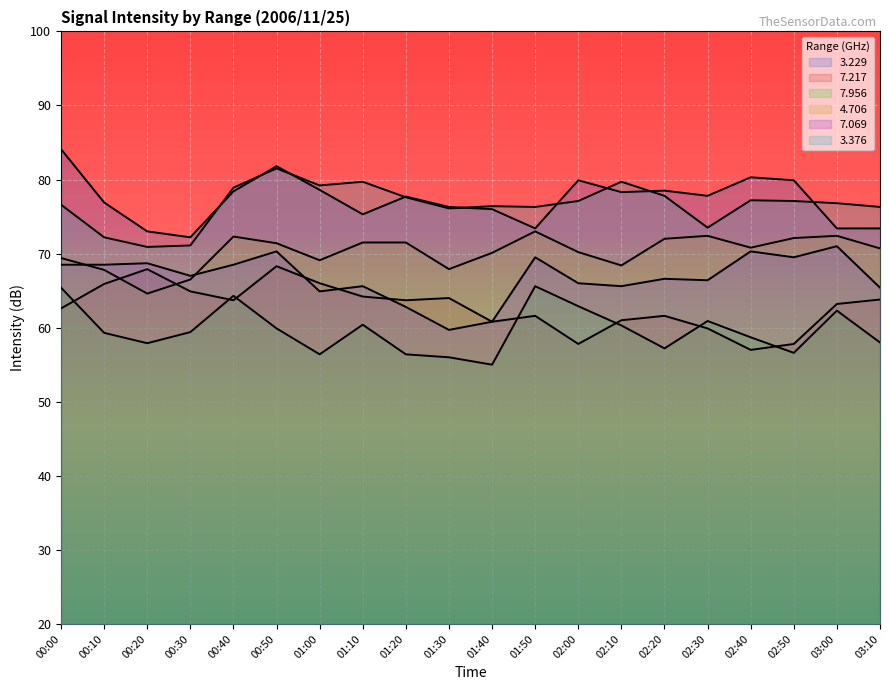

At which category does   3.229 reach its first local valley?

00:30